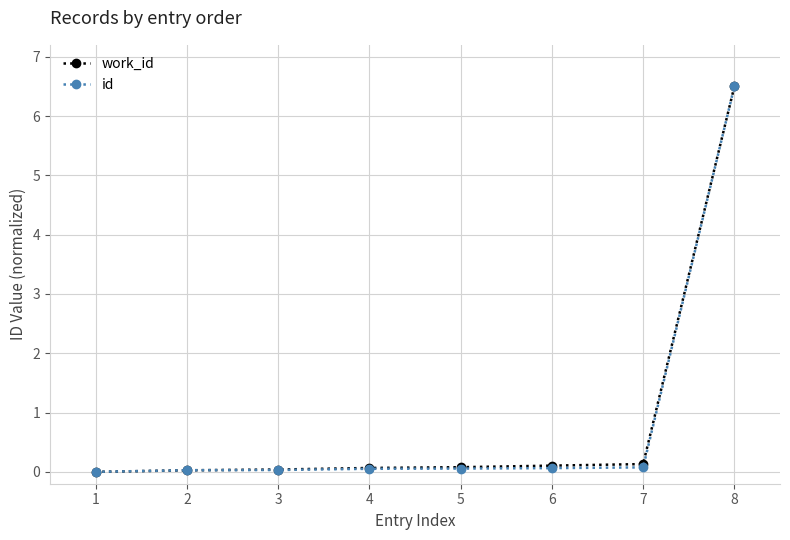

Which series changed the most between 7 and 8?

id